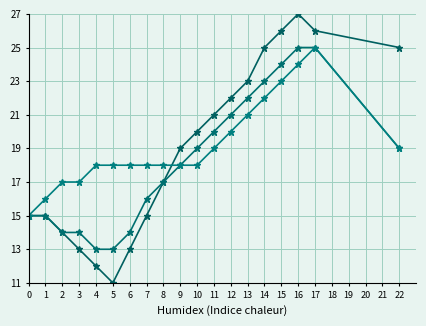

Count the number of data series in this chart.

3